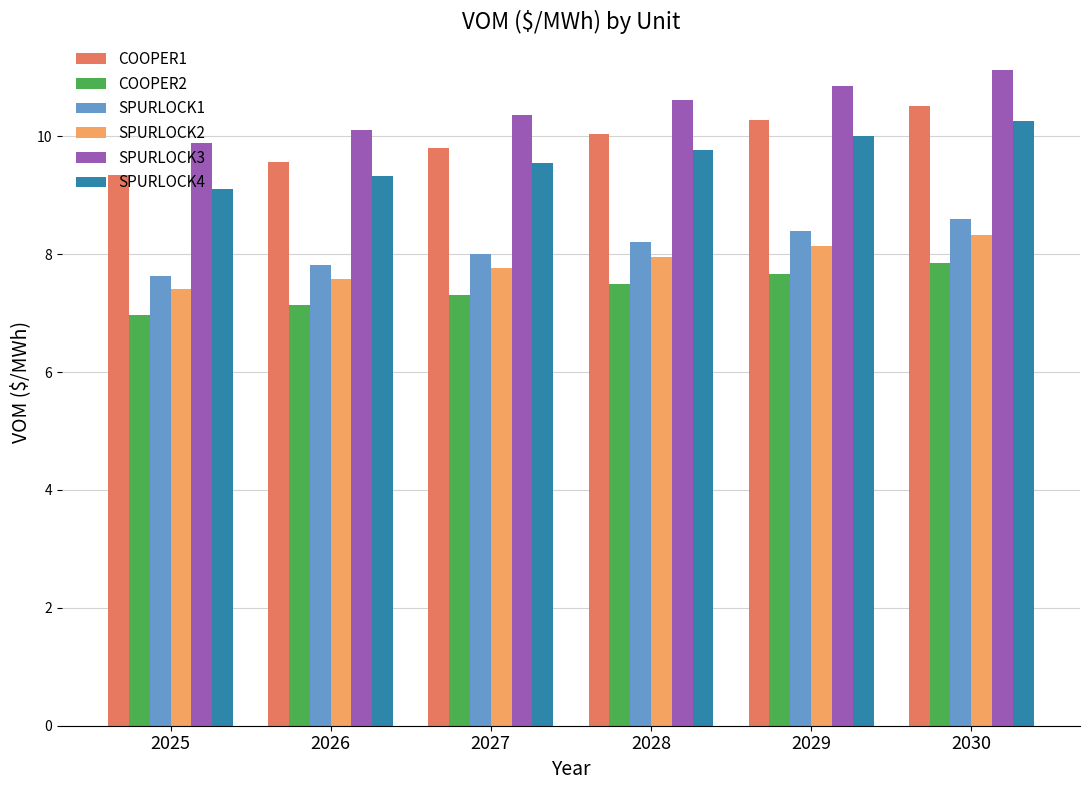

The SPURLOCK4 series shows 3.6 at 2026. True or false?

False